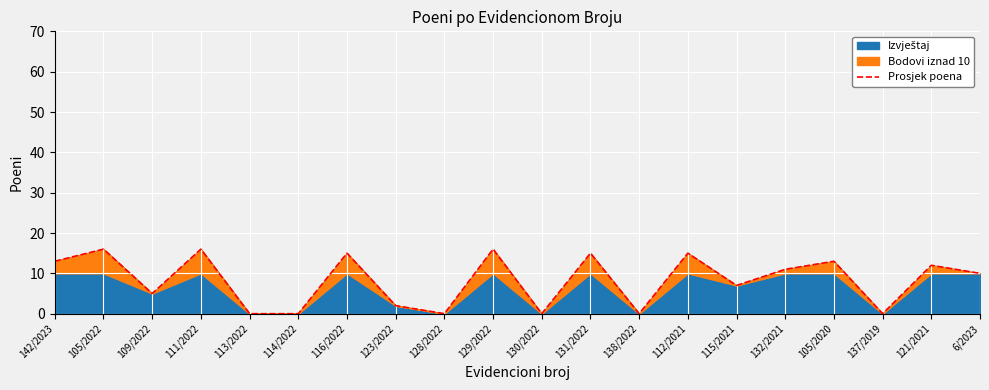

List the labels in order of value, largest first.

105/2022, 111/2022, 129/2022, 116/2022, 131/2022, 112/2021, 142/2023, 105/2020, 121/2021, 132/2021, 6/2023, 115/2021, 109/2022, 123/2022, 113/2022, 114/2022, 128/2022, 130/2022, 138/2022, 137/2019